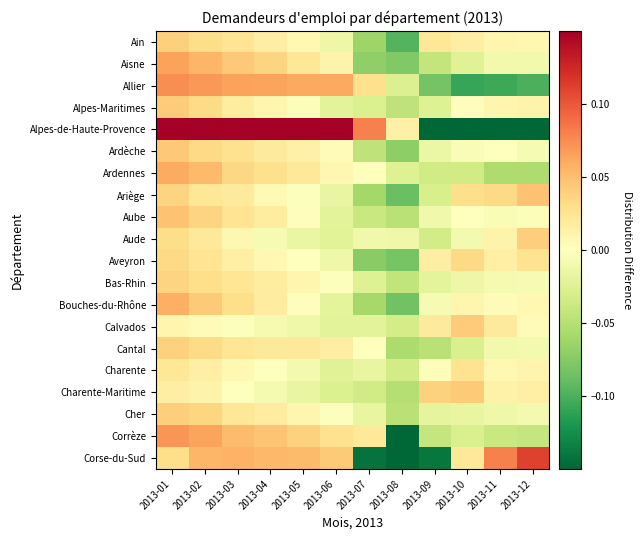

List the series in order of their peak value, highest first.

Alpes-de-Haute-Provence, Corse-du-Sud, Allier, Corrèze, Aisne, Ardennes, Bouches-du-Rhône, Ariège, Aube, Ardèche, Charente-Maritime, Alpes-Maritimes, Calvados, Aude, Cher, Ain, Cantal, Bas-Rhin, Aveyron, Charente